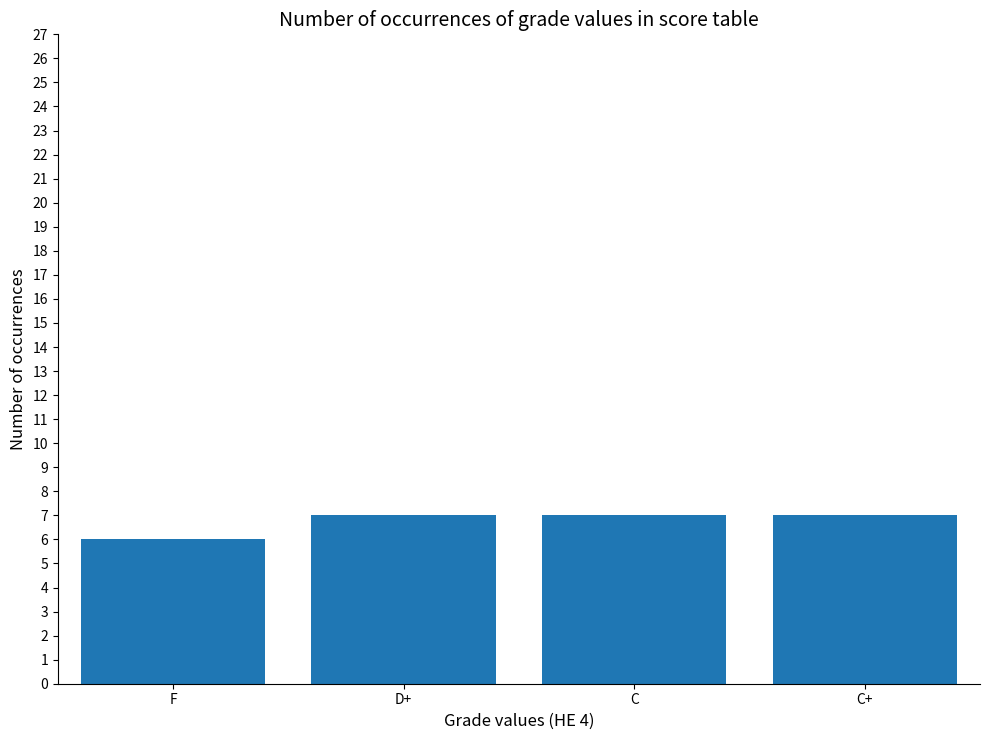

Reading right to left, extract all data points from this chart.

C+=7	C=7	D+=7	F=6